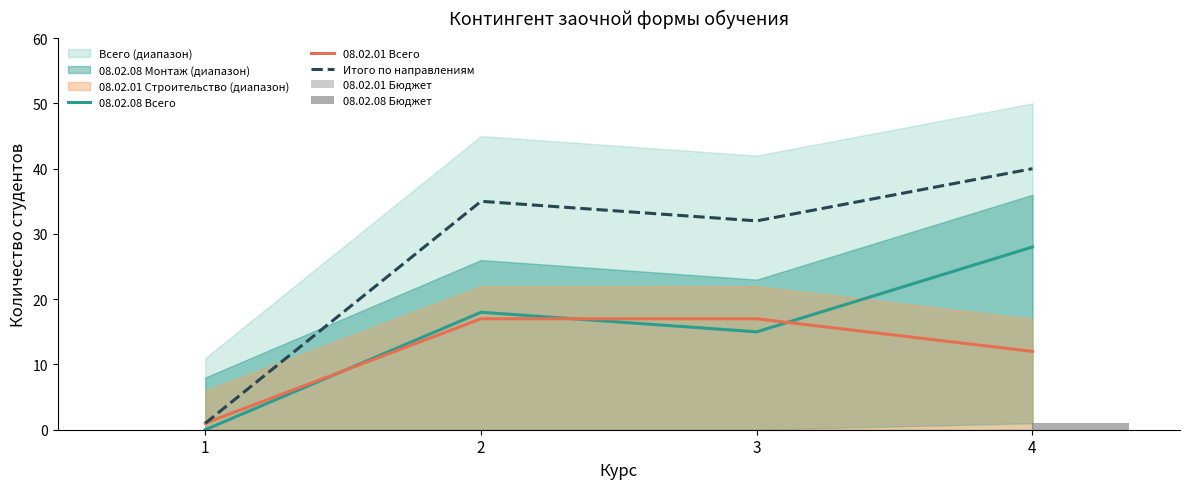

Rank the series by their maximum value, from lowest to highest.

08.02.01 Бюджет, 08.02.08 Бюджет, 08.02.01 Всего, 08.02.08 Всего, Итого по направлениям